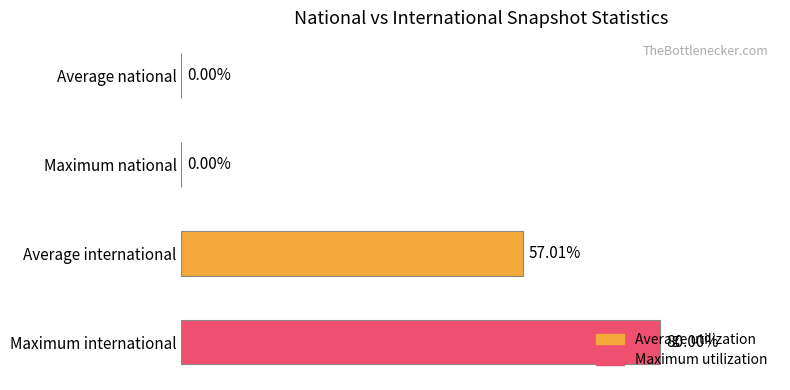

Between Maximum national and Maximum international, which is larger?

Maximum international